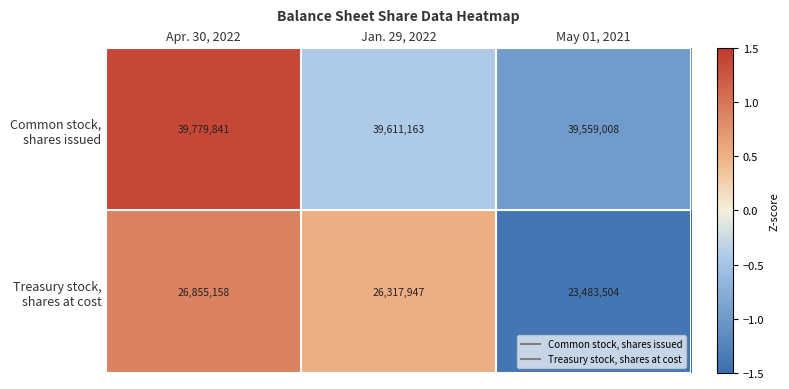

What is the difference between the highest and lowest values at Jan. 29, 2022?

13293216